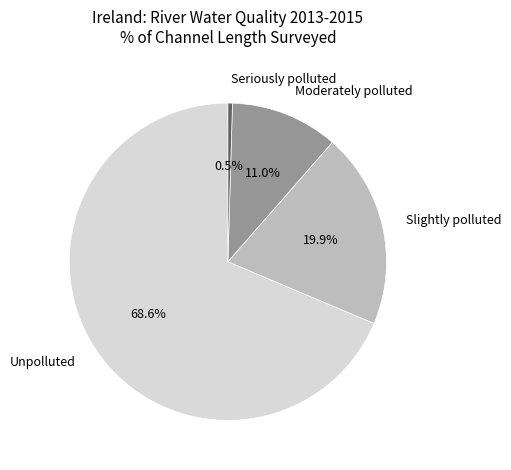

How much of the chart is everything except Moderately polluted?

89.0%